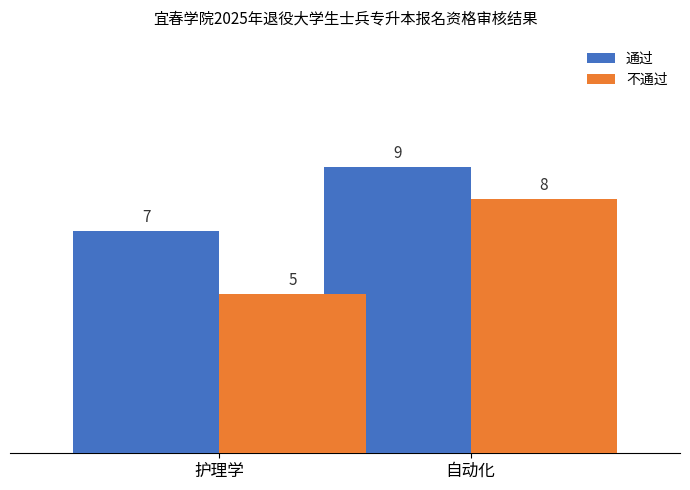

What is the difference between the 通过 values at 自动化 and 护理学?

2